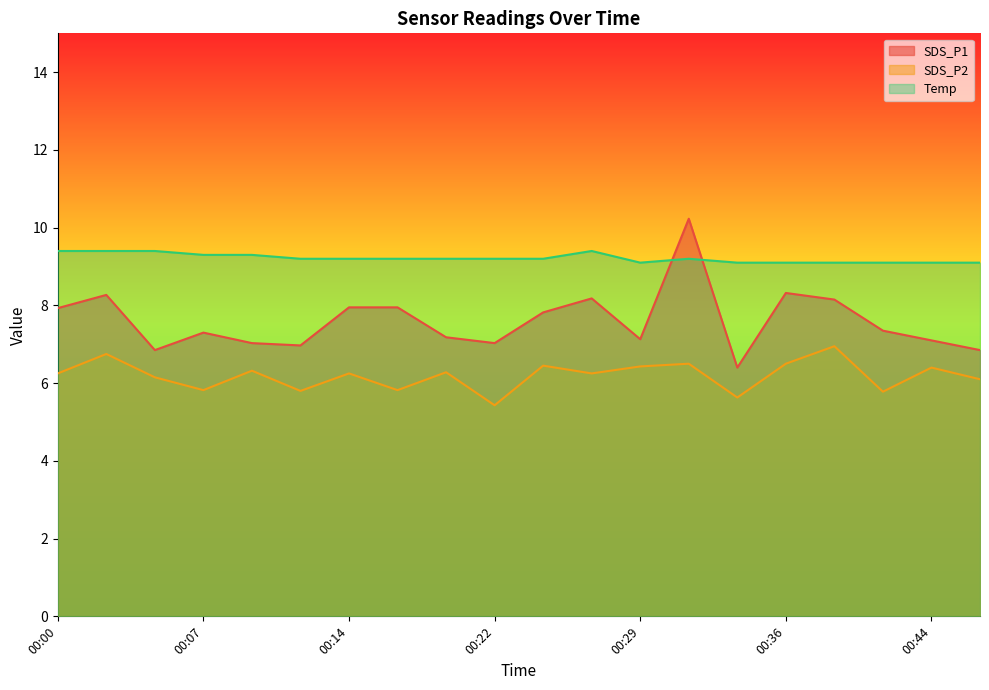

Rank the categories by SDS_P1 value from lowest to highest.

00:34, 00:05, 00:46, 00:12, 00:09, 00:22, 00:44, 00:29, 00:19, 00:07, 00:41, 00:24, 00:00, 00:14, 00:17, 00:39, 00:27, 00:02, 00:36, 00:31